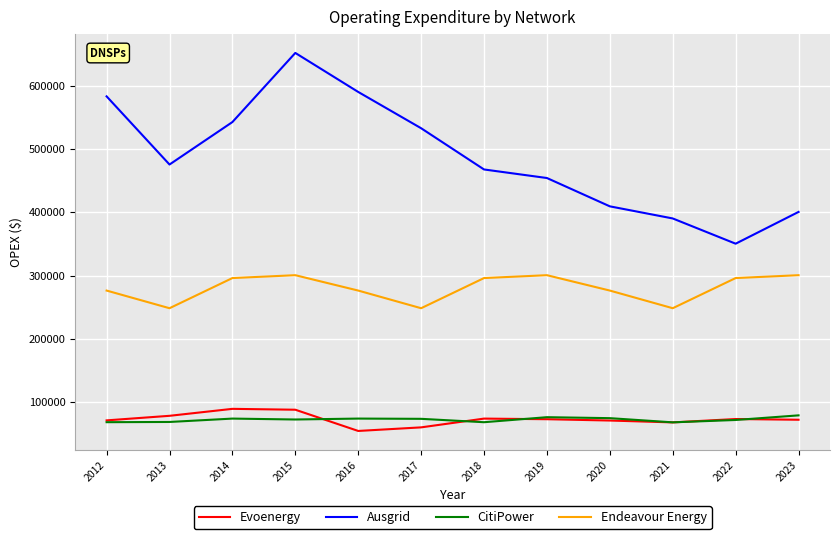

Which category has the lowest value in the Ausgrid series?

2022